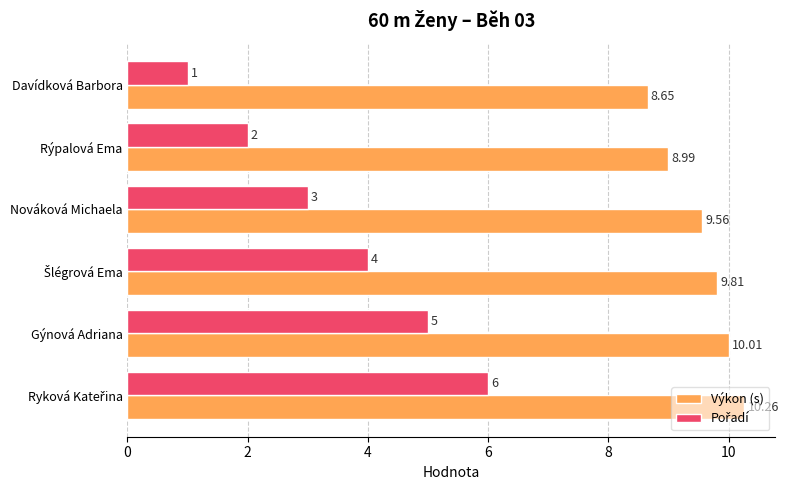

At which label is Výkon (s) closest to 9?

Rýpalová Ema